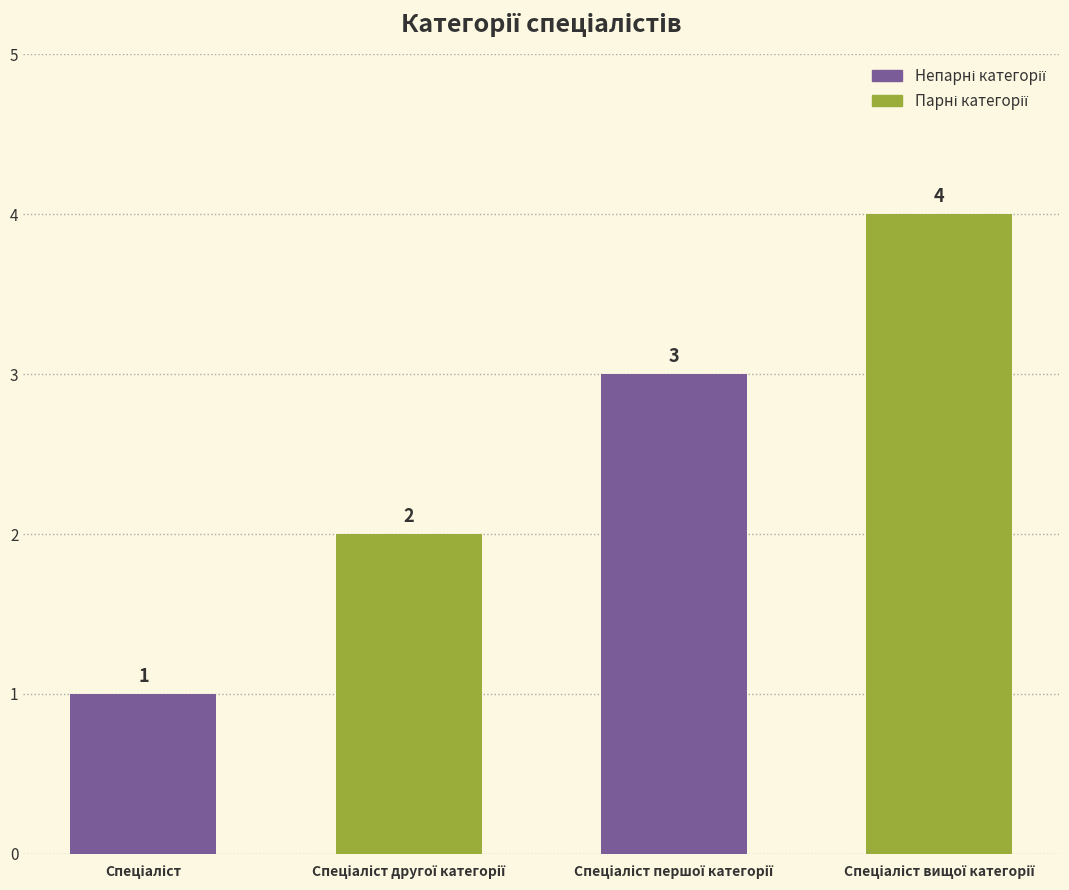

What is the sum of all values?

10